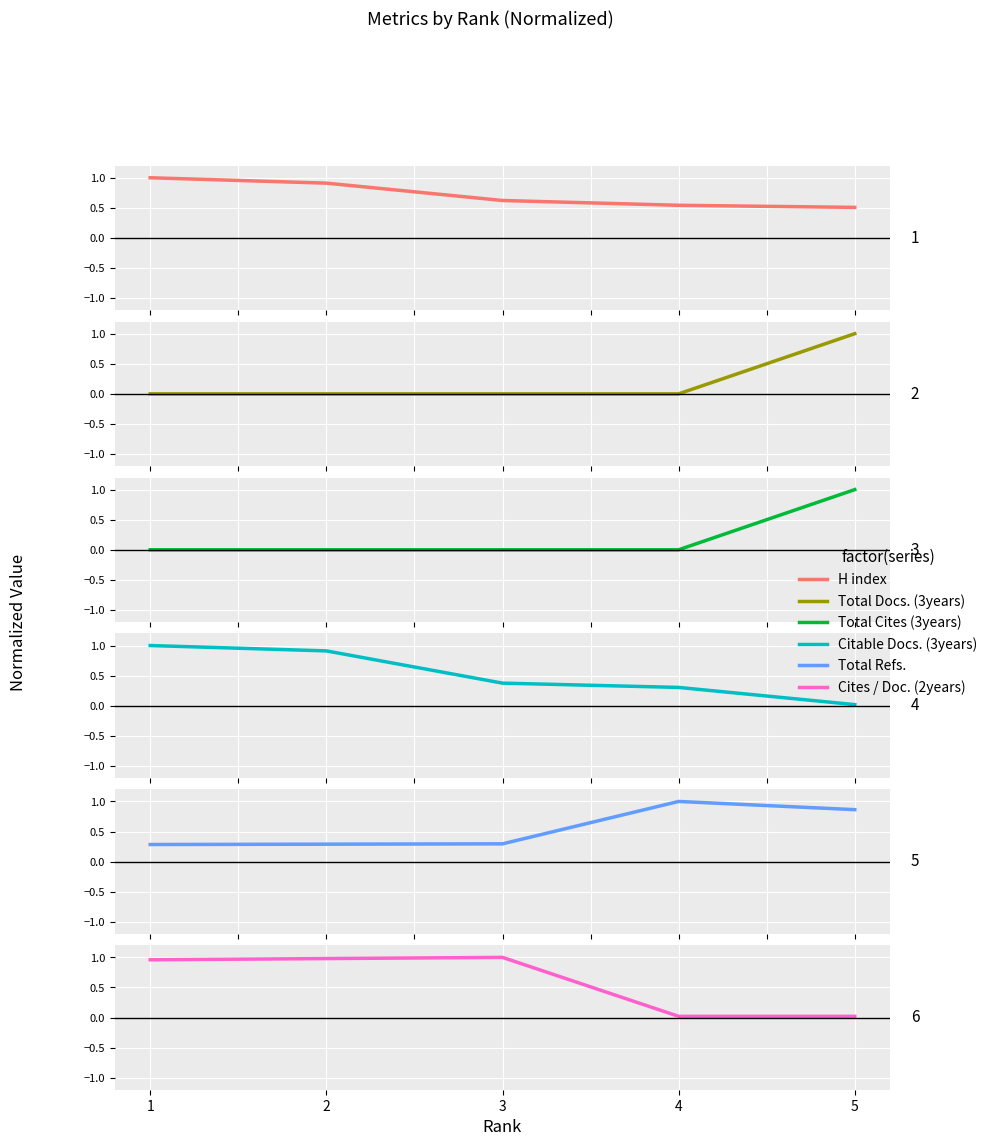

The H index series shows 0.3 at 5. True or false?

False